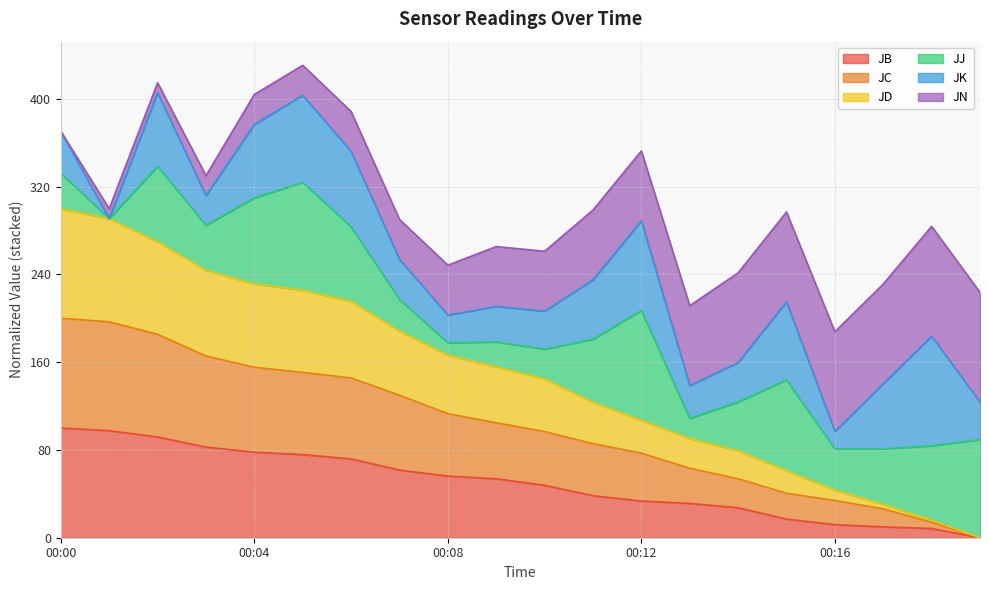

True or false: JC and JB intersect in this chart.

False